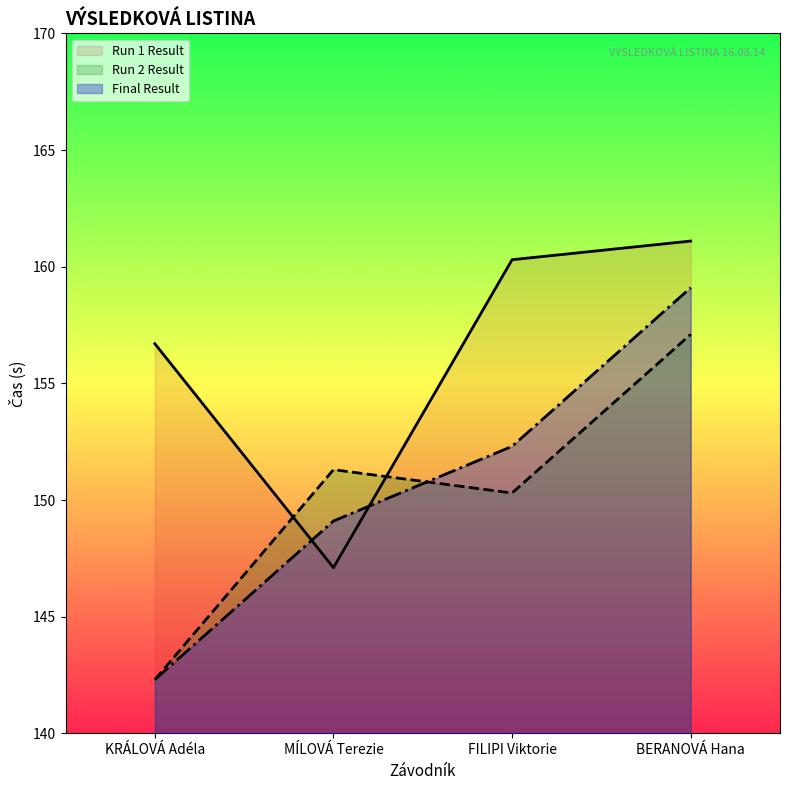

True or false: Run 1 Result and Final Result cross at least once.

True